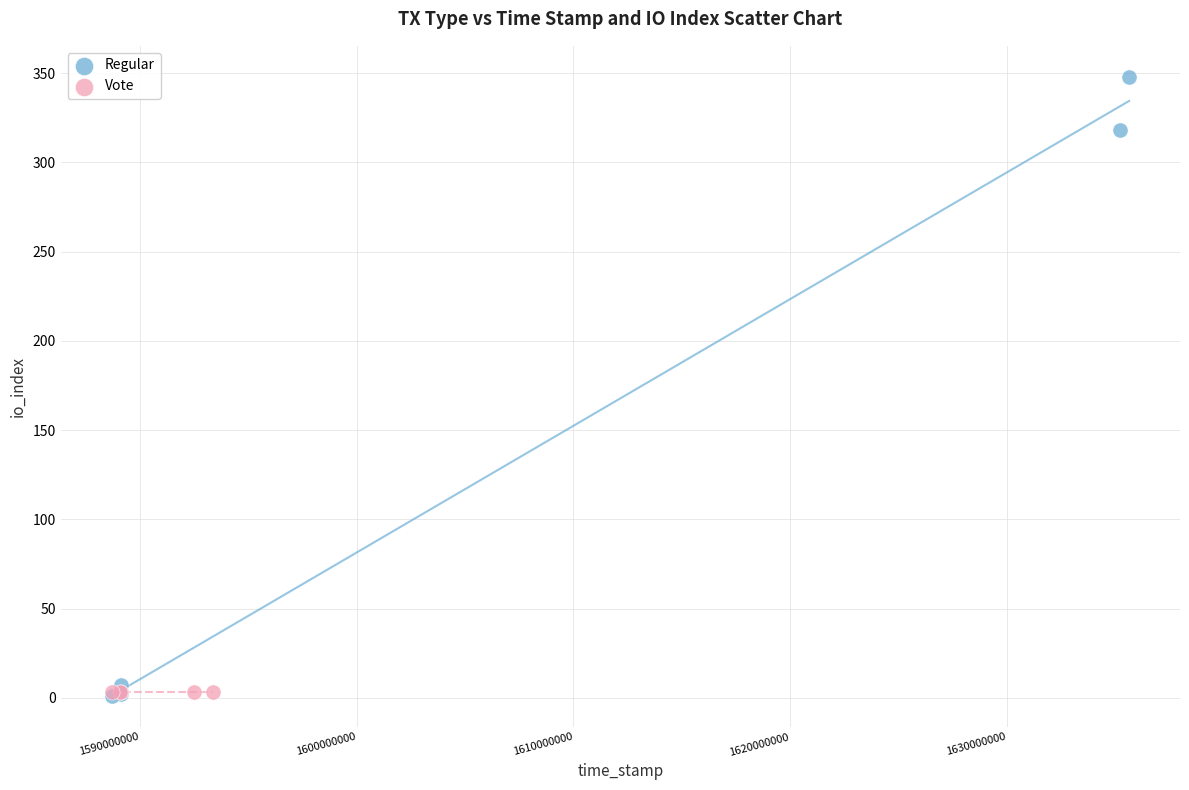

Which series reaches the maximum Y coordinate?

Regular